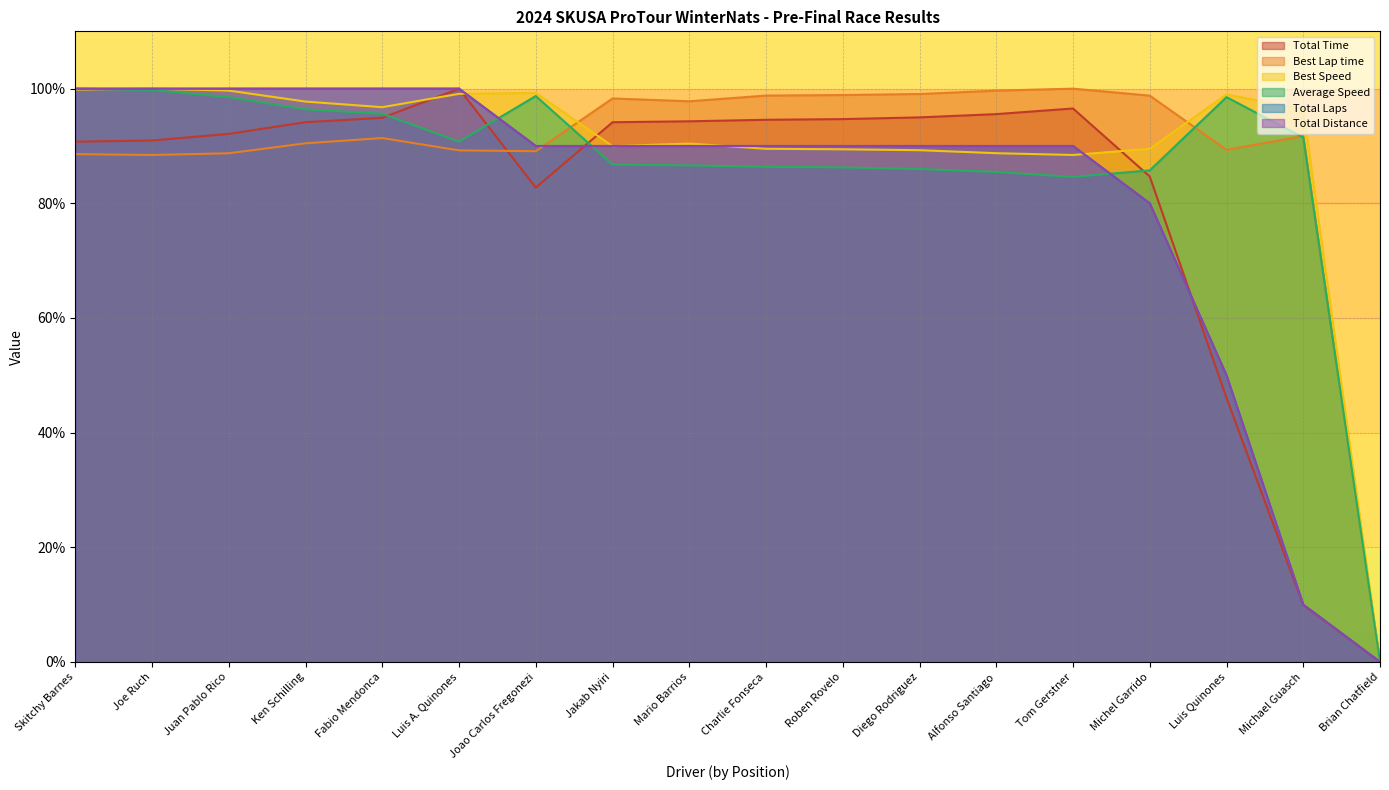

What is the average value of the Best Lap time series?

88.8